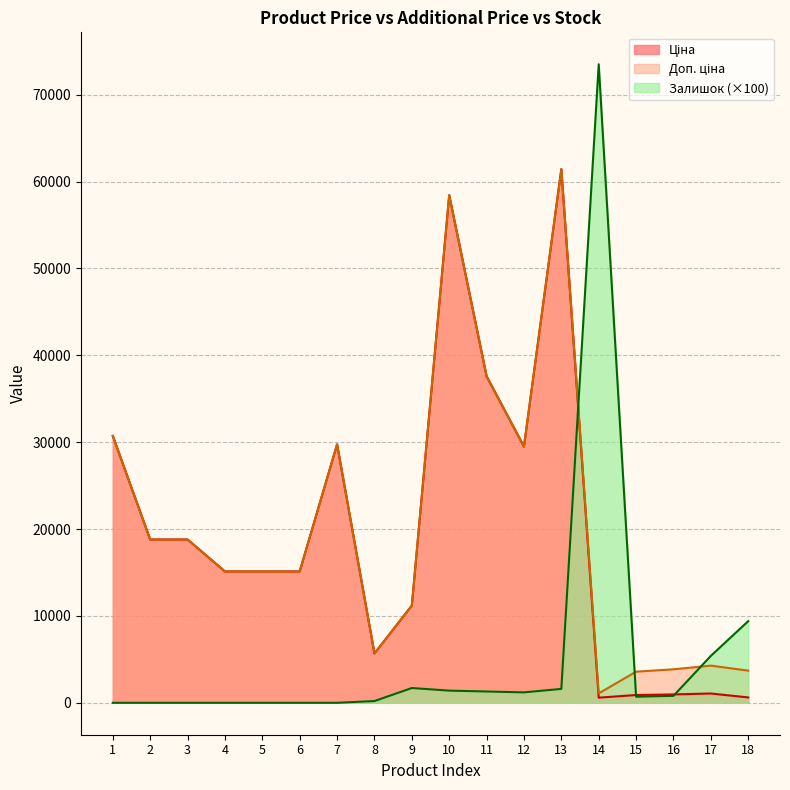

What is the difference between the Залишок values at 16 and 18?

8600.0